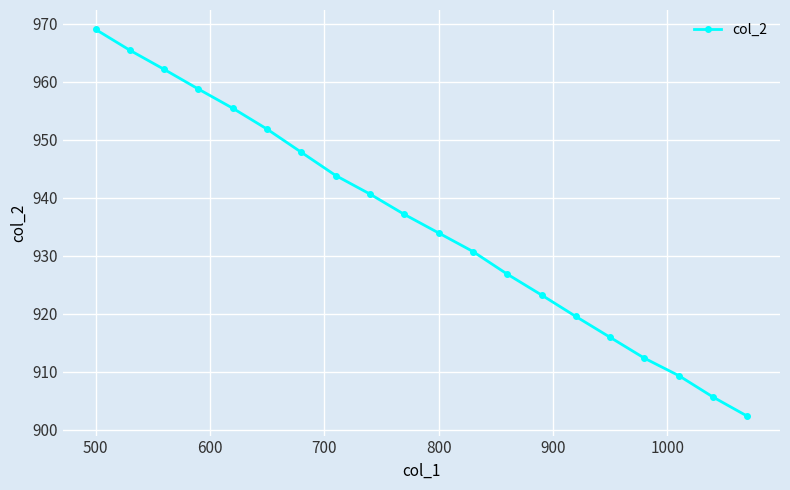

What is the value of the 9th point from the left?

940.6